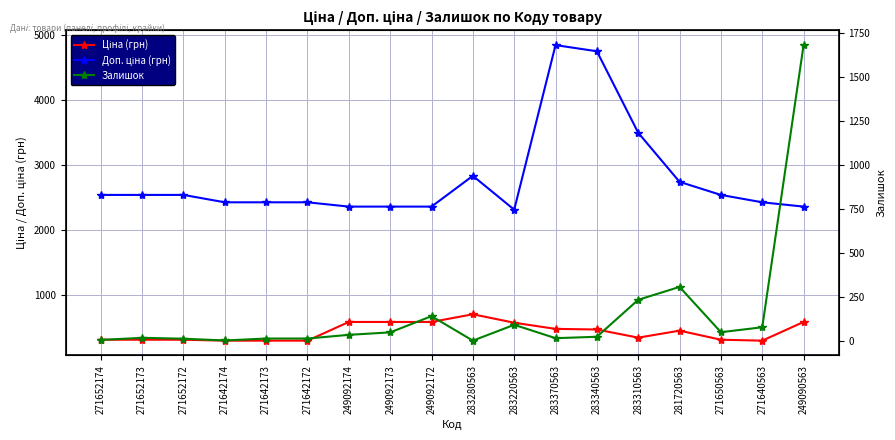

True or false: Ціна (грн) has a value of 579.1 at 283220563.

True